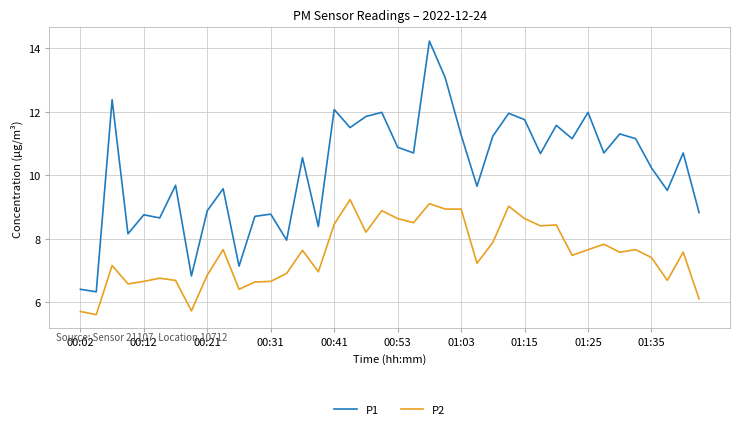

What is the smallest value displayed?

5.6